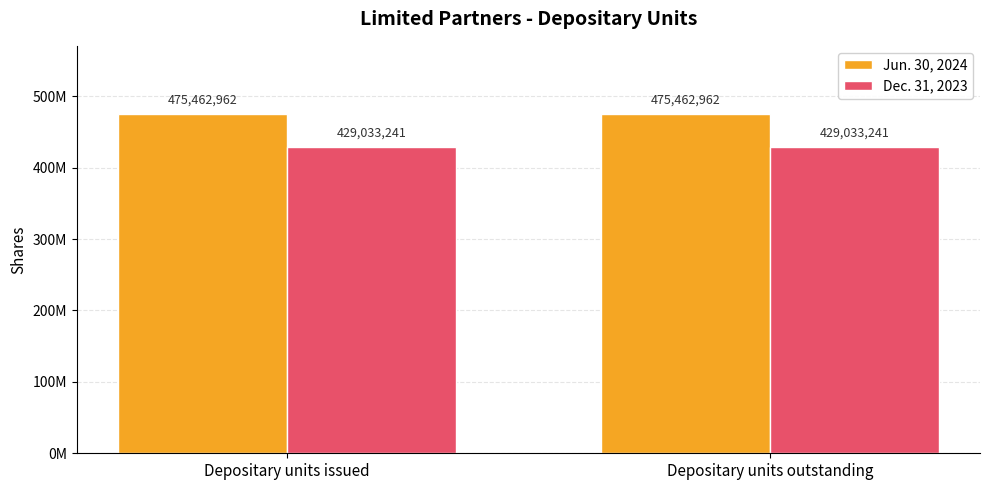

Are the bars grouped side by side (vs. stacked)?

Yes